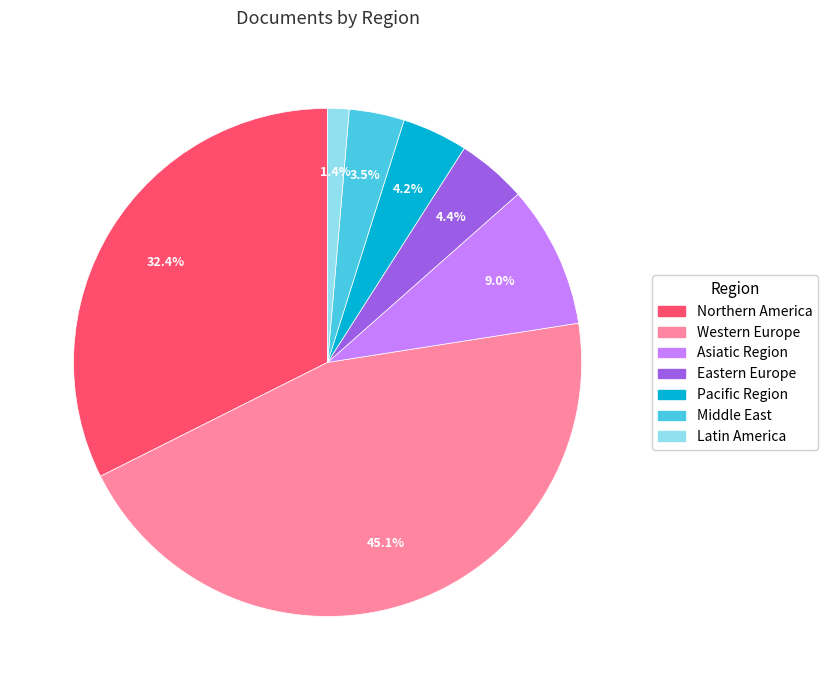

How much of the chart is everything except Northern America?

67.6%